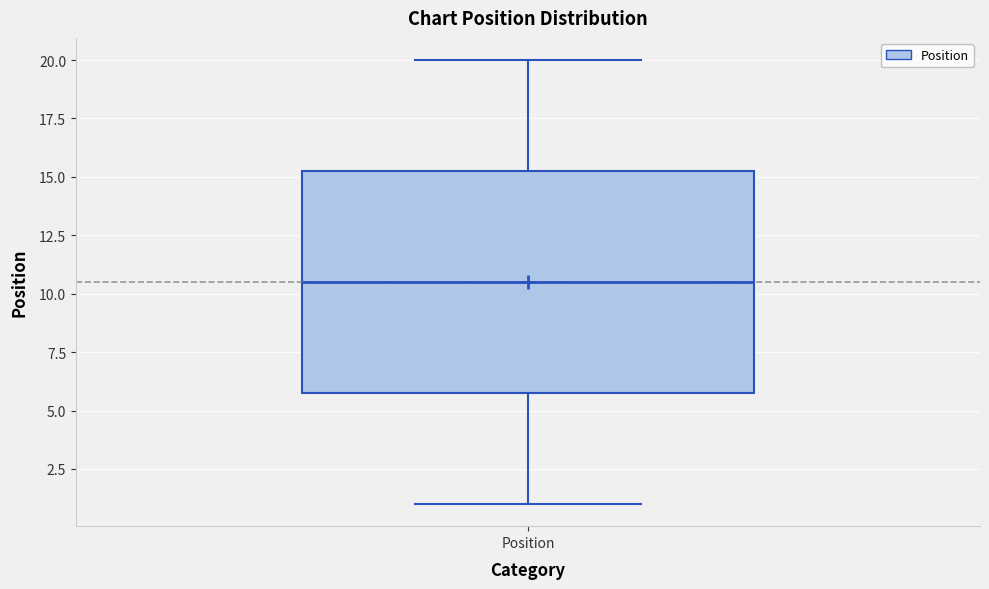

Read this box plot against the y-axis: the position of the median line, the range covered by the box, and the ends of both whiskers. The values are not printed on the chart, so give them approximately, as read against the axis.

median 10.5, box 6.0 to 15.5, whiskers 1.0 to 20.0